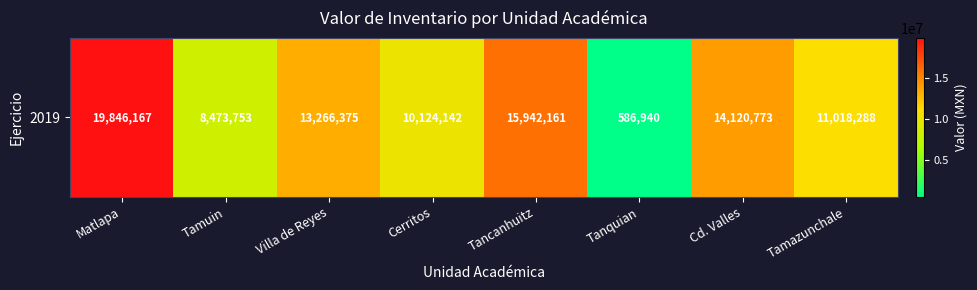

The value at Cerritos is 5861849. True or false?

False